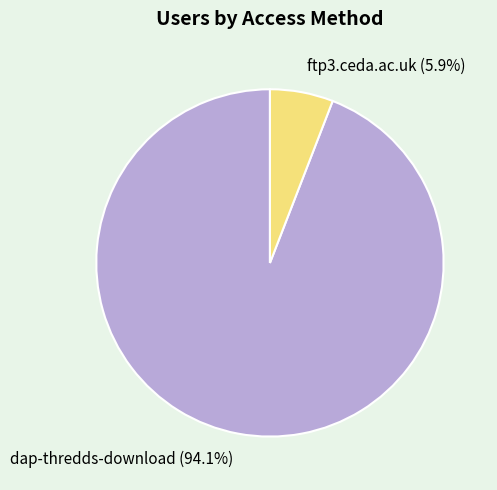

Count the number of slices in the pie.

2